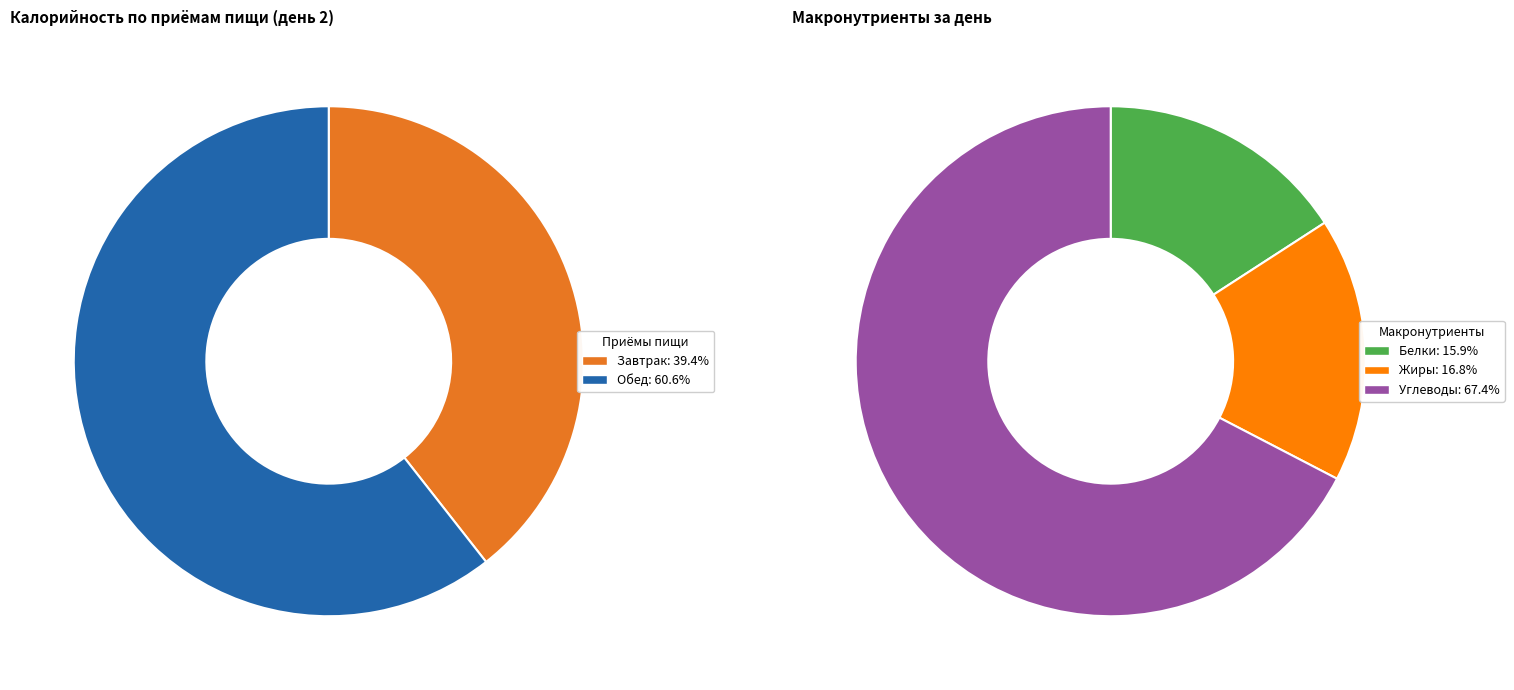

What is the change in value from Завтрак to Обед?

+266.0